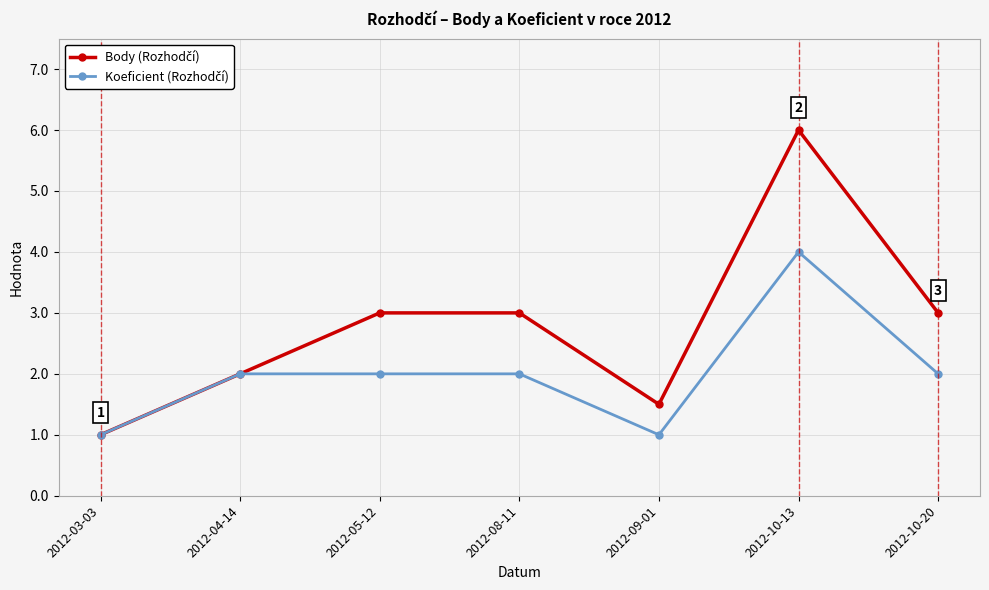

What is the total value across all series at 2012-03-03?

2.0